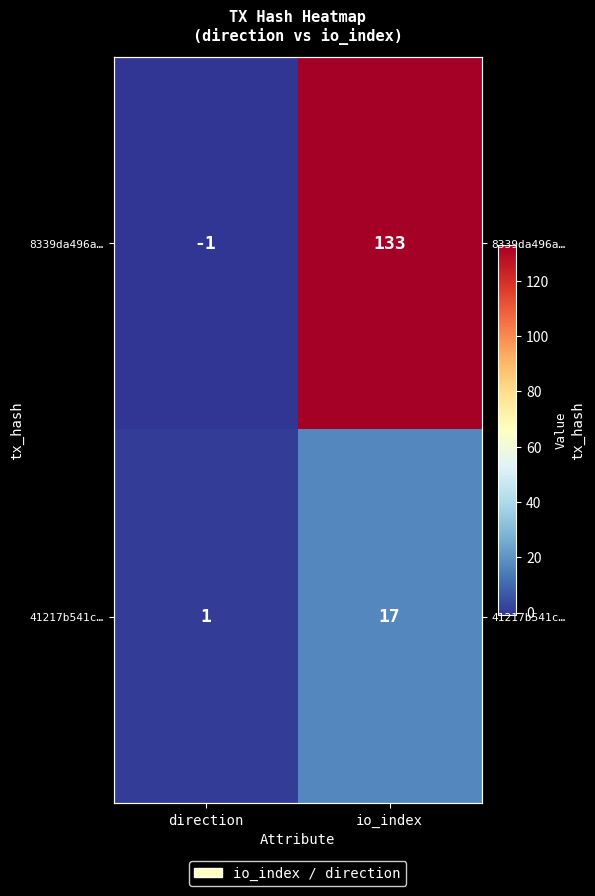

What is the greatest value displayed?

133